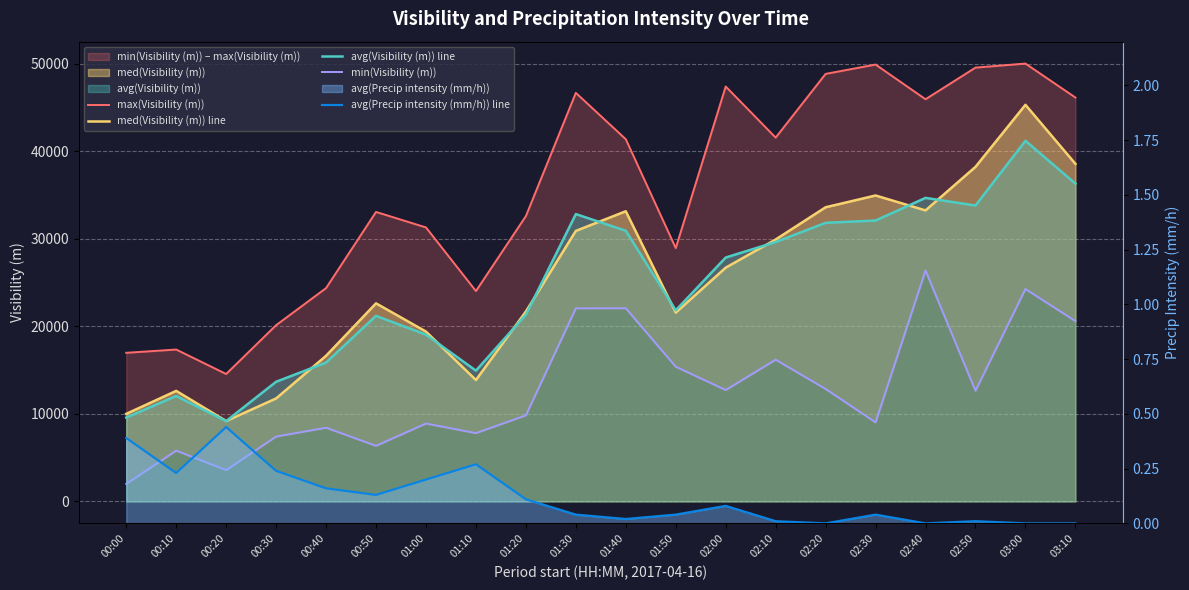

True or false: avg(Visibility (m)) line has a value of 30017.3 at 01:00.

False